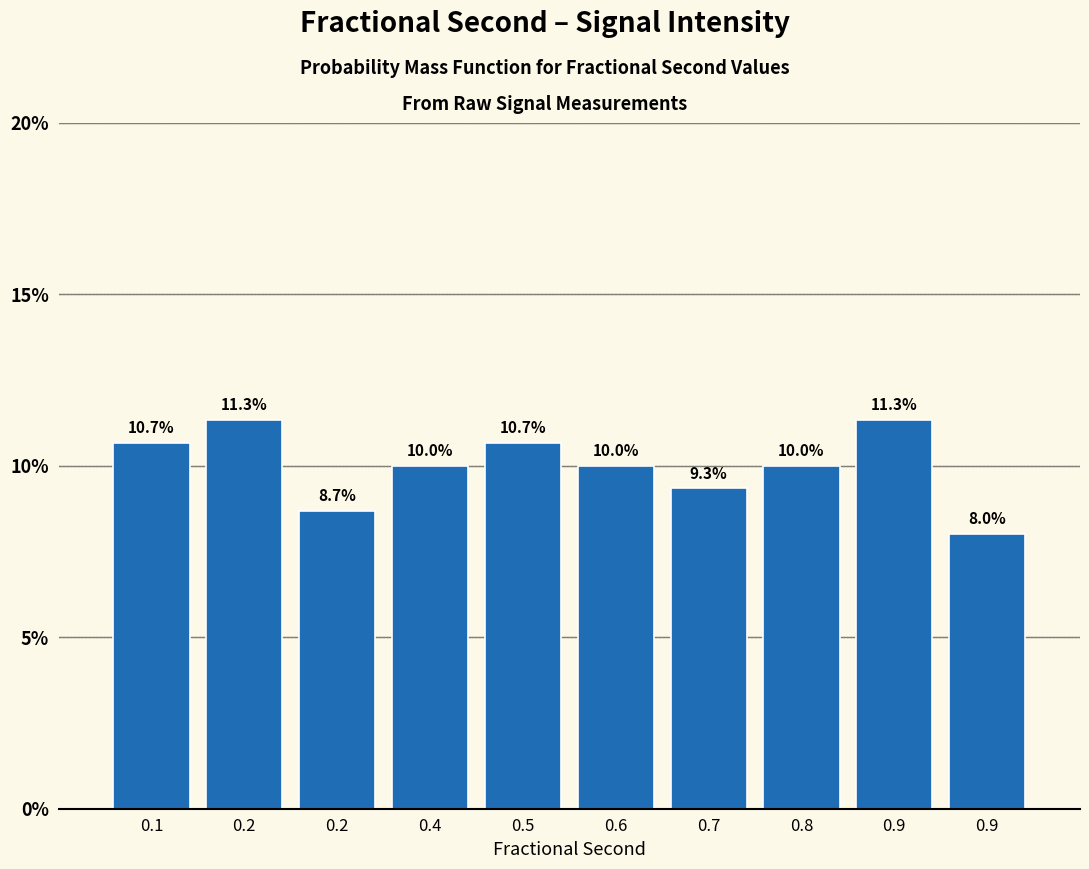

Does the chart contain any negative values?

No